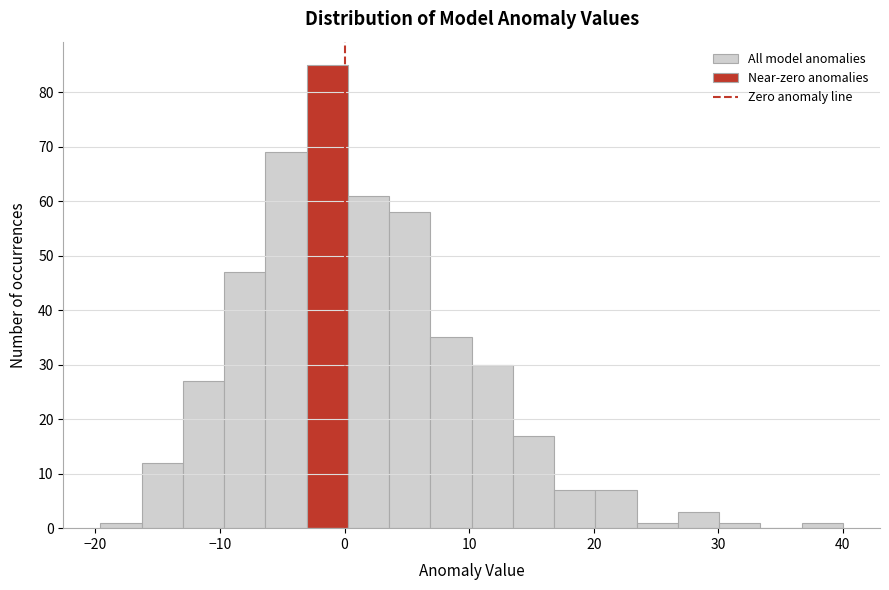

Read against the x-axis, roughly where is the centre of the tallest bar?

-1